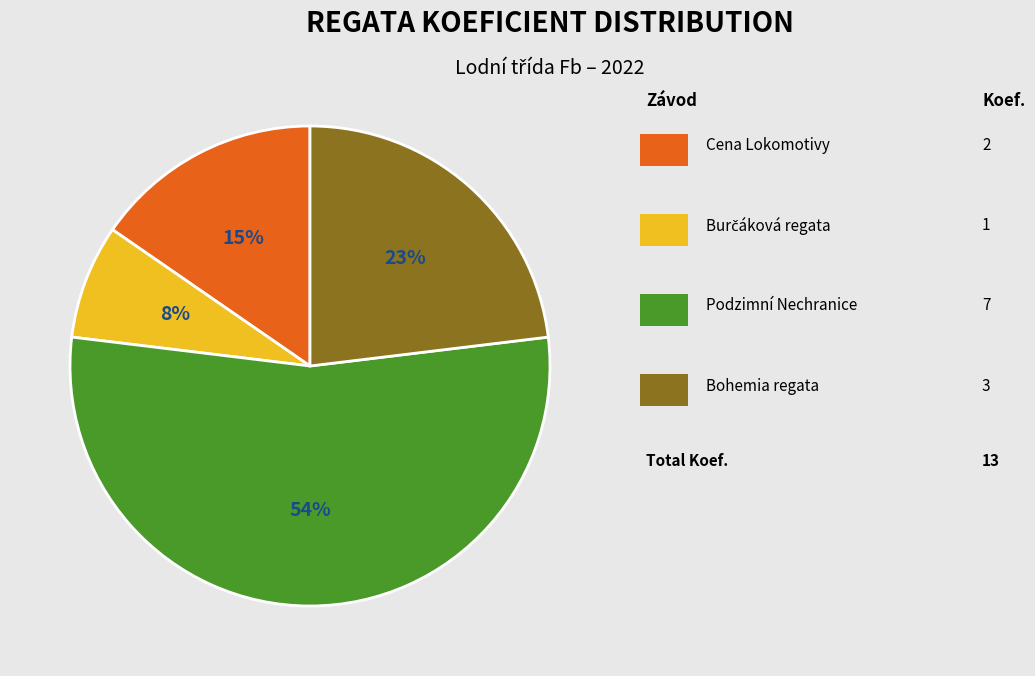

How many segments does this pie chart have?

4